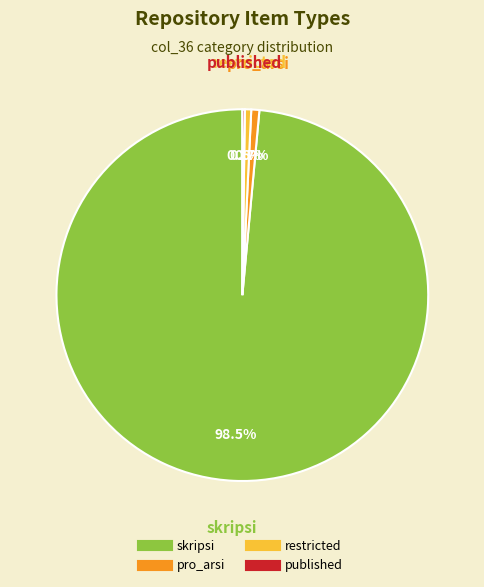

What percentage is the restricted slice, to the nearest percent?

1%